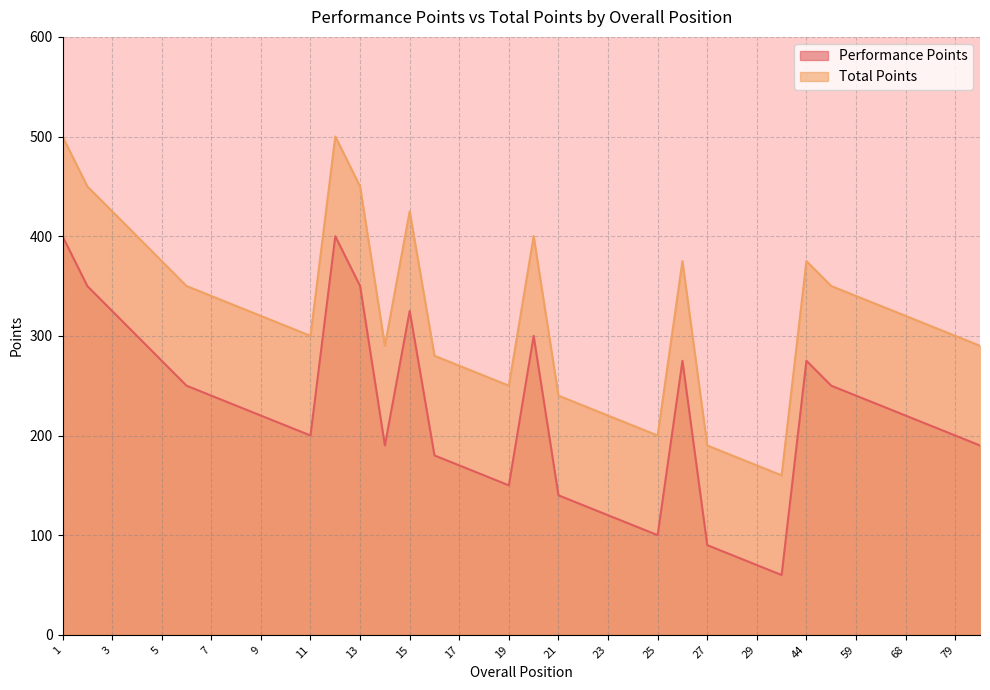

Reading left to right, transcribe all the data shown in this chart.

Performance Points: 400	350	325	300	275	250	240	230	220	210	200	400	350	190	325	180	170	160	150	300	140	130	120	110	100	275	90	80	70	60	275	250	240	230	220	210	200	190
Total Points: 500	450	425	400	375	350	340	330	320	310	300	500	450	290	425	280	270	260	250	400	240	230	220	210	200	375	190	180	170	160	375	350	340	330	320	310	300	290